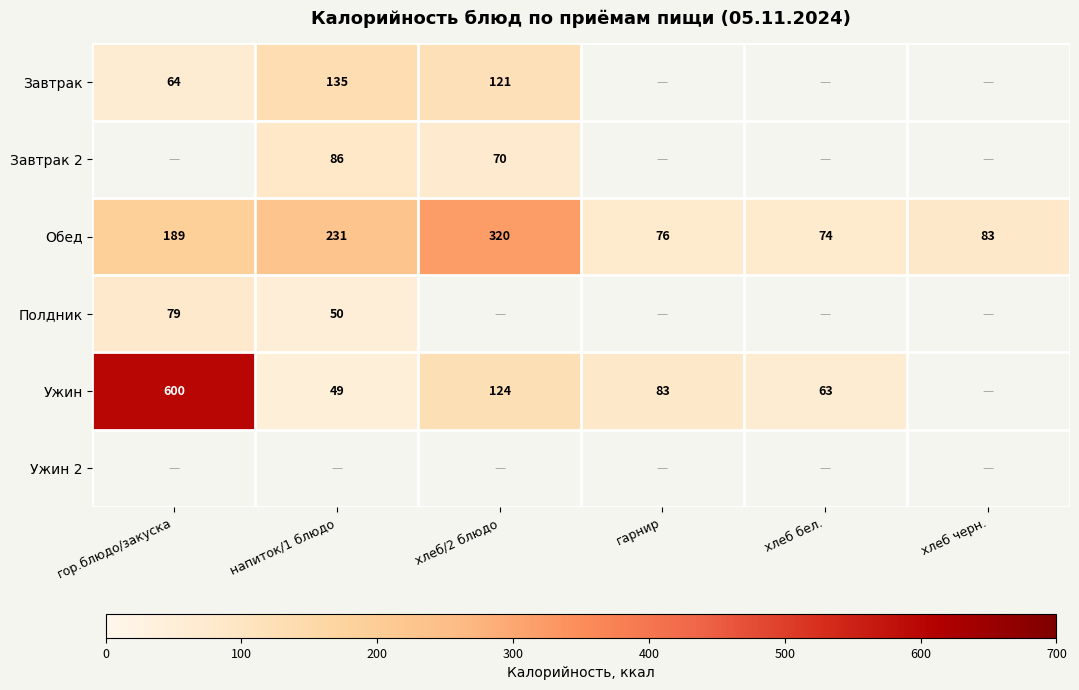

What is the difference between the maximum and minimum values in the Обед series?

246